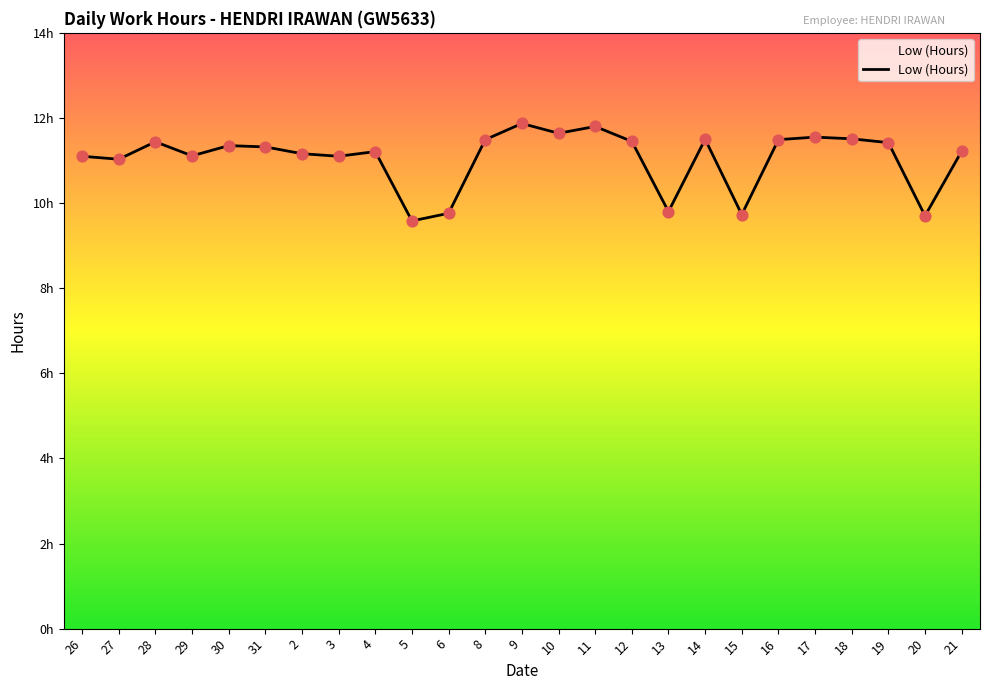

Which has a higher value, 3 or 19?

19